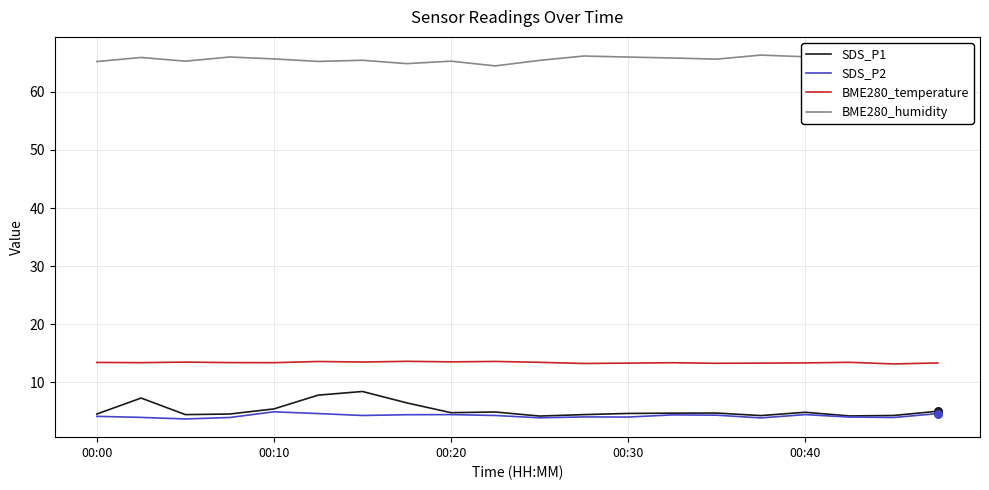

What is the maximum value for SDS_P2?

4.9